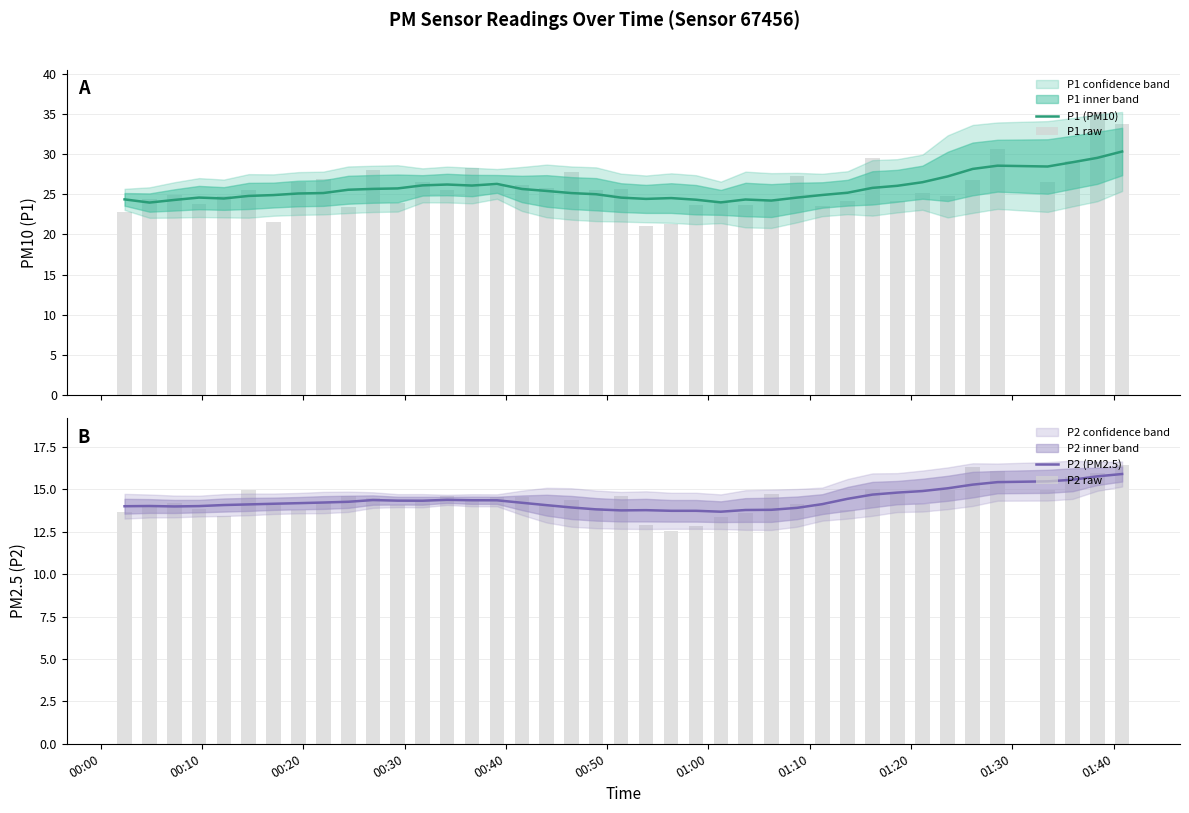

At how many categories does at least one series exceed 18?

40